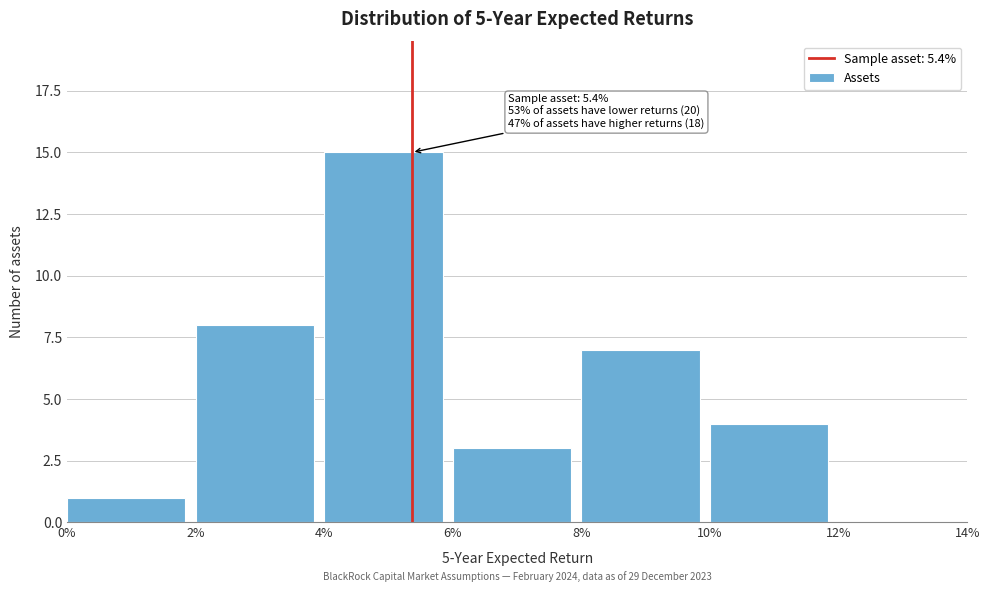

Reading left to right, list all the values displayed in this chart.

0%=1	2%=8	4%=15	6%=3	8%=7	10%=4	12%=0